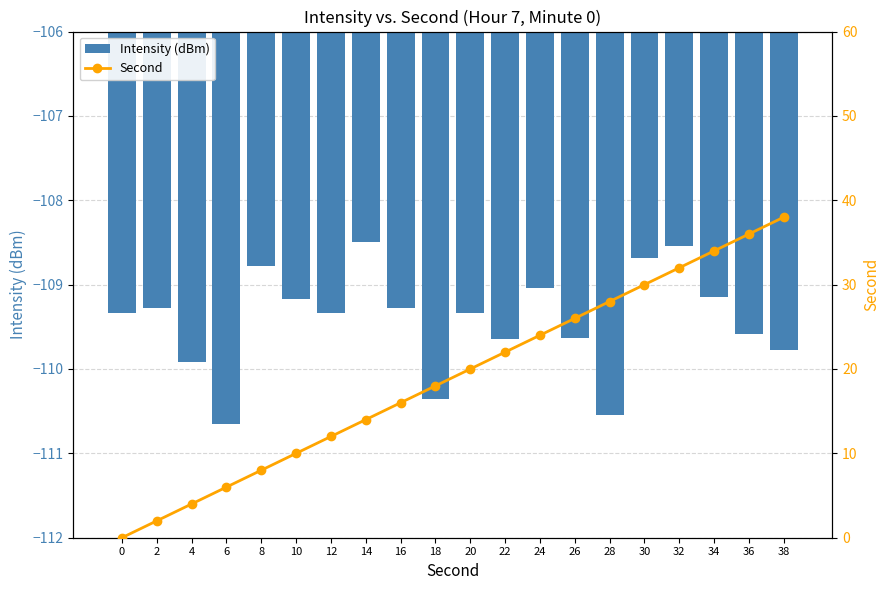

What is the value of the Second bar at the 9th from the left?

16.0